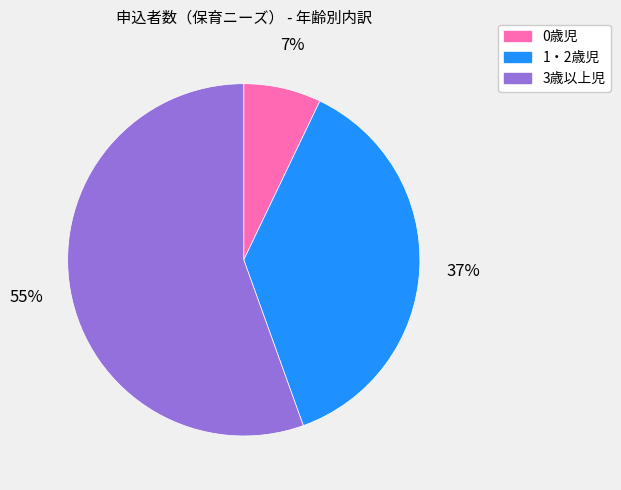

To the nearest percent, what is the difference between the largest and smallest slice percentages?

48%